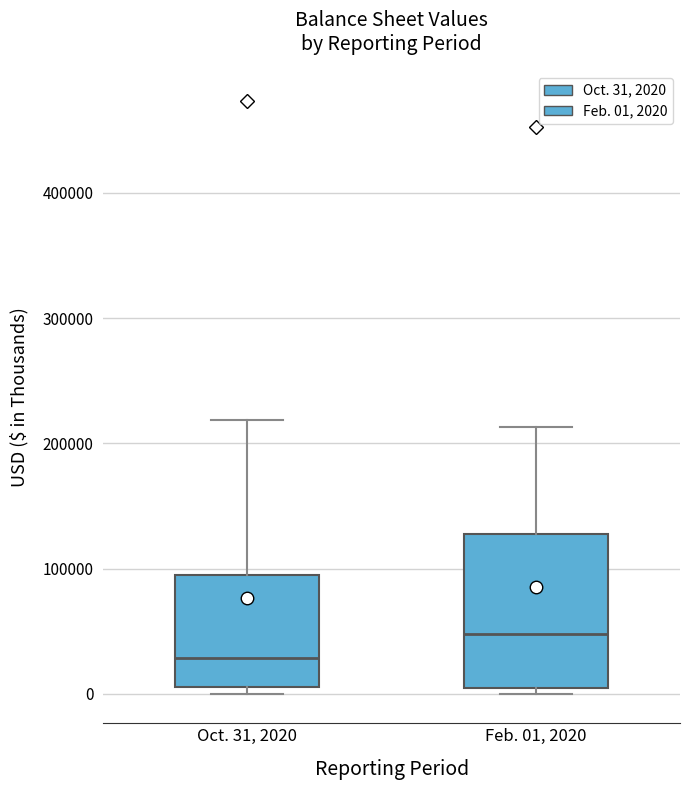

Reading left to right, transcribe this box plot: for each box, give where its median line is, the range the box spans, and where its two whiskers end, as read against the y-axis. The values are not printed on the chart, so give them approximately, as read against the axis.

Oct. 31, 2020: median 30000, box 10000 to 90000, whiskers 0 to 220000
Feb. 01, 2020: median 50000, box 0 to 130000, whiskers 0 (just below the box's lower edge) to 210000